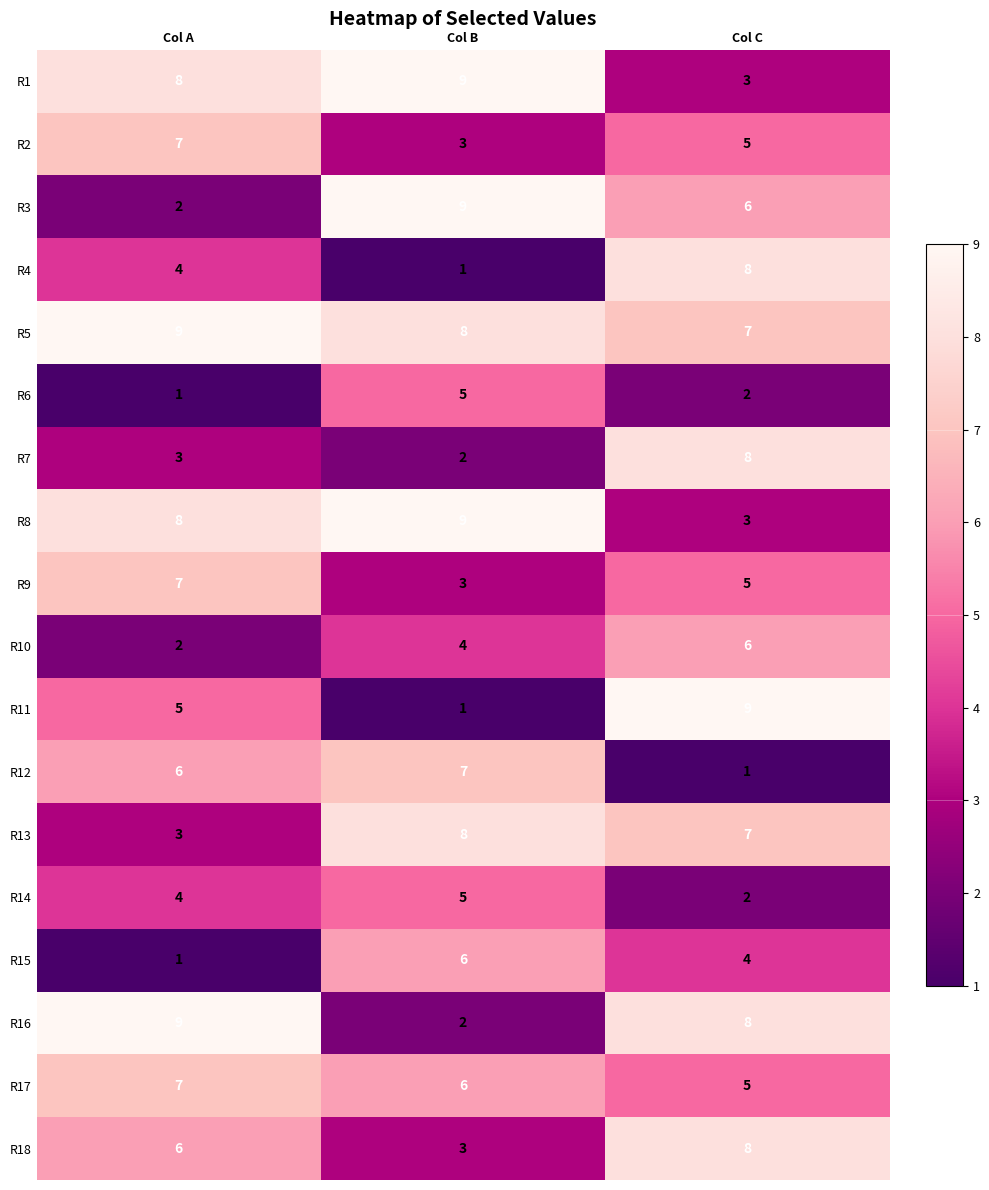

Where is R13 nearest to the value 5?

Col A